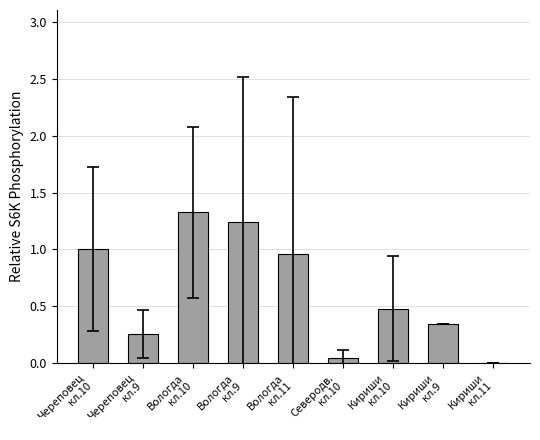

How many categories are shown in the chart?

9